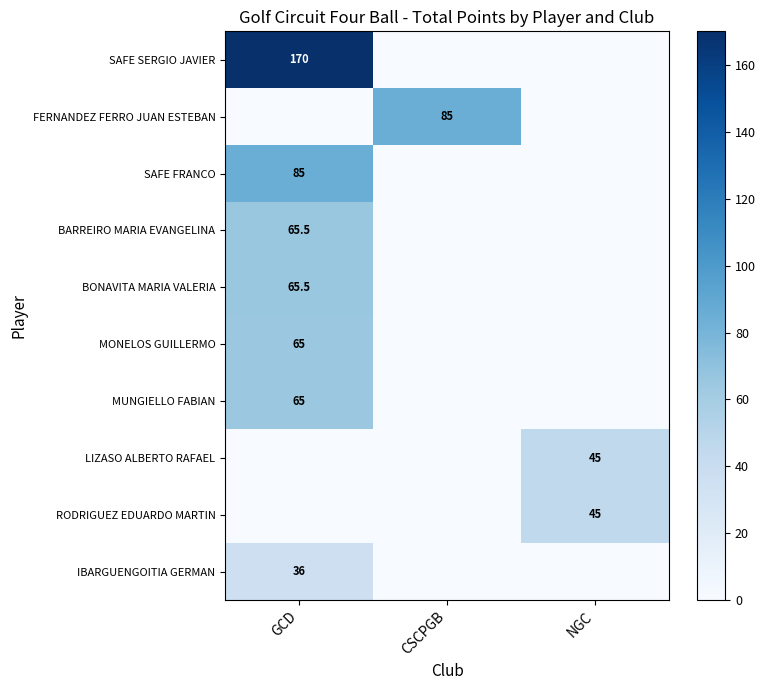

Is it true that MONELOS GUILLERMO equals 31.7 at GCD?

False